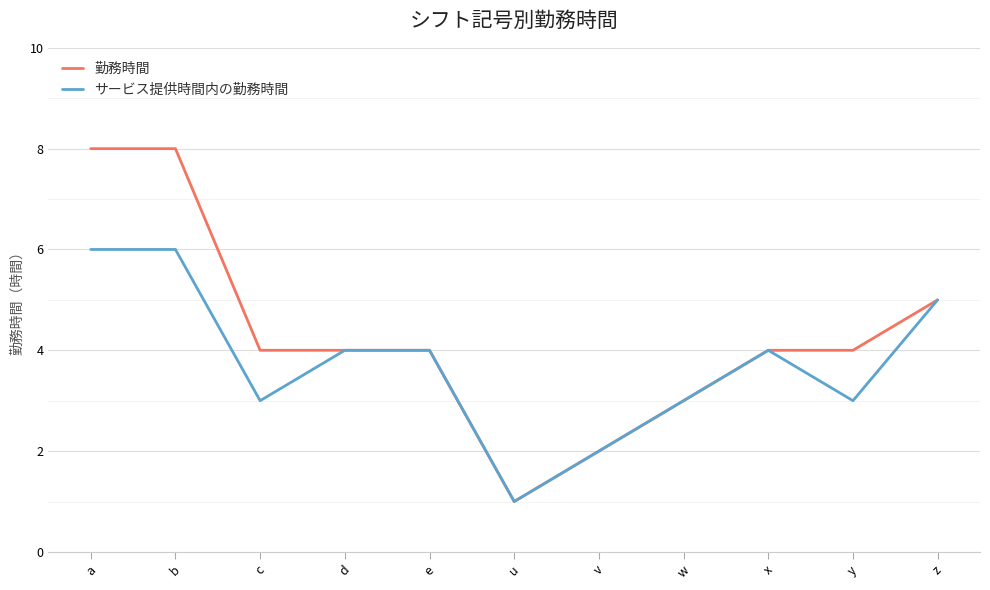

List the series in order of their peak value, highest first.

勤務時間, サービス提供時間内の勤務時間